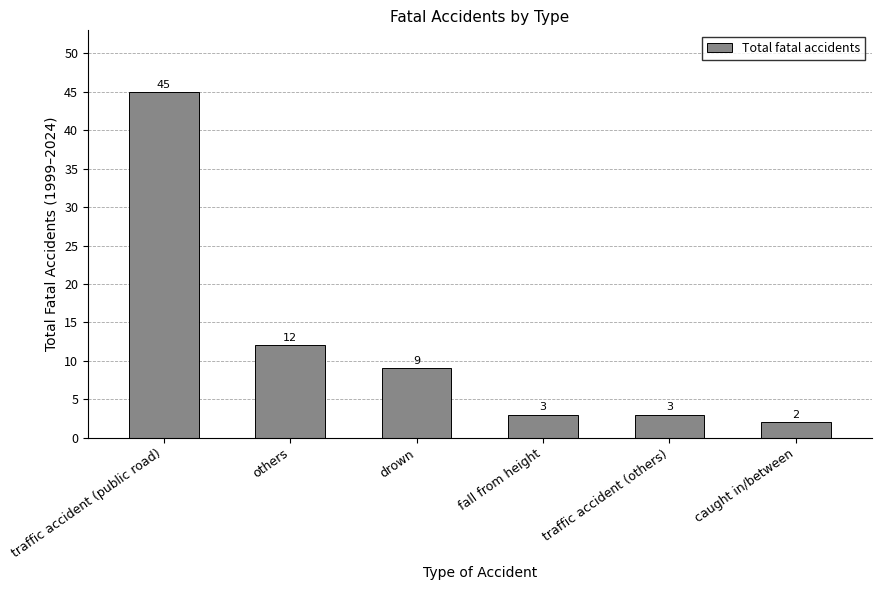

What is the label of the 5th bar from the right?

others